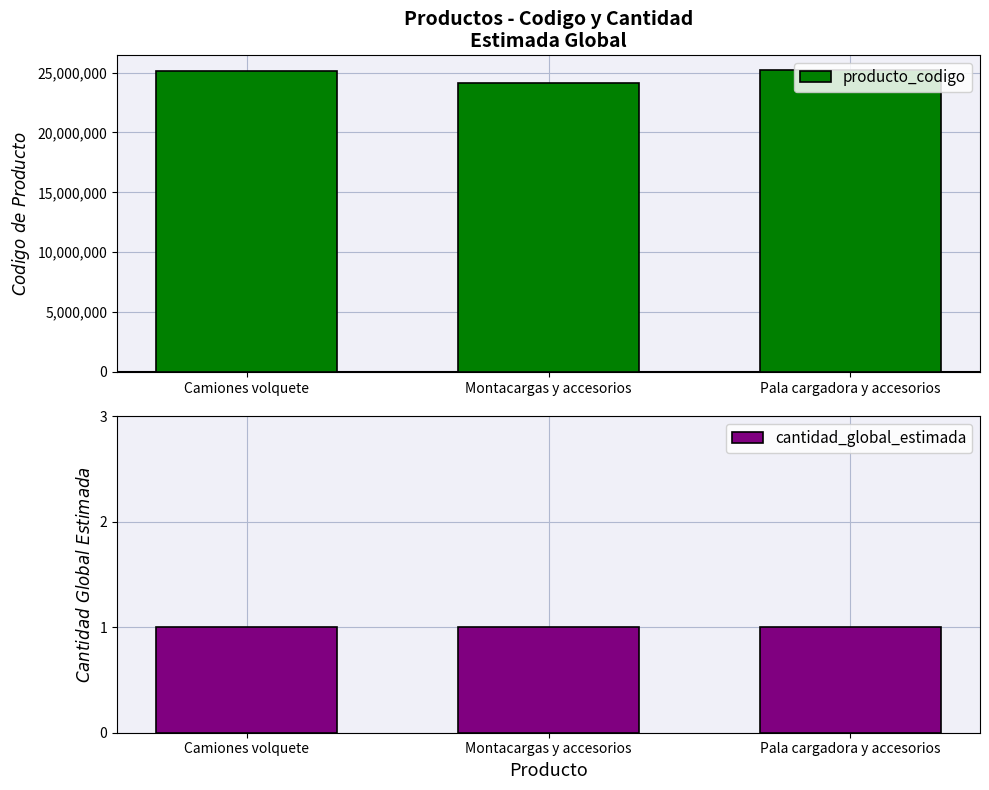

Between Pala cargadora y accesorios and Camiones volquete, which is larger?

Pala cargadora y accesorios